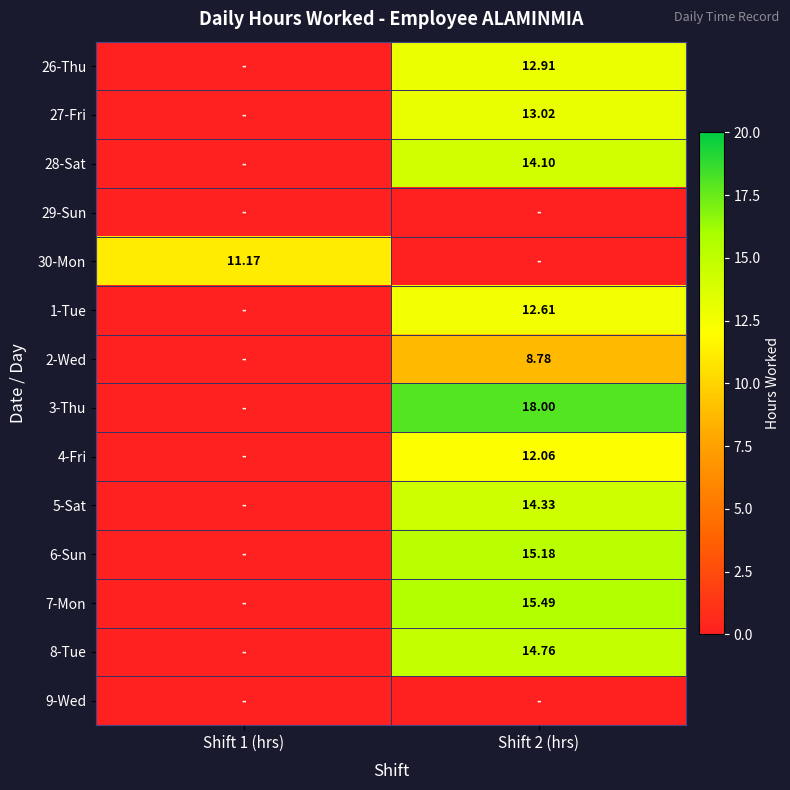

What is the difference between the 6-Sun values at Shift 2 (hrs) and Shift 1 (hrs)?

15.2